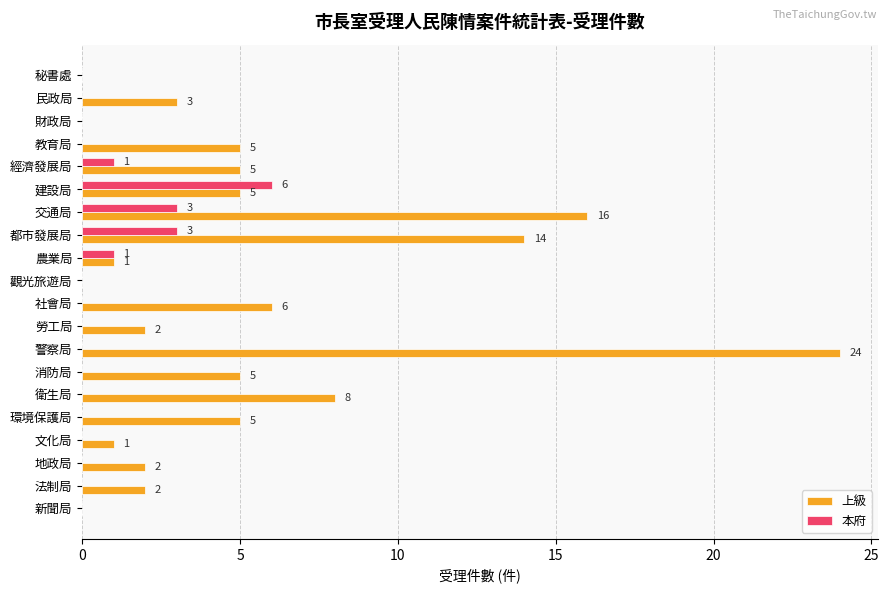

Is it true that 本府 equals -3 at 消防局?

False